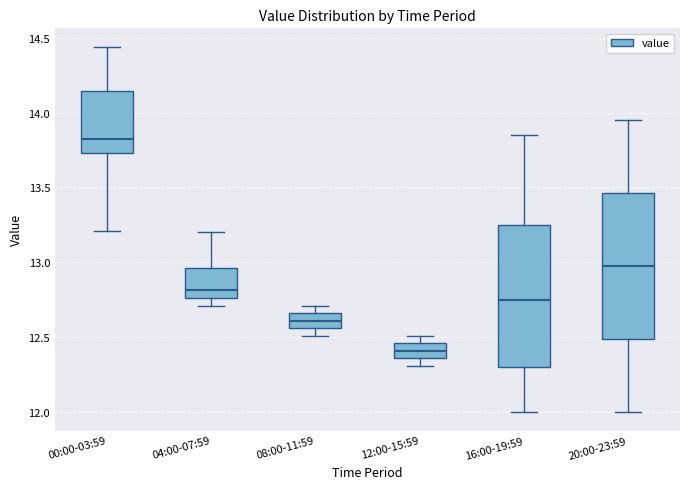

Which box has the lowest median line?

12:00-15:59